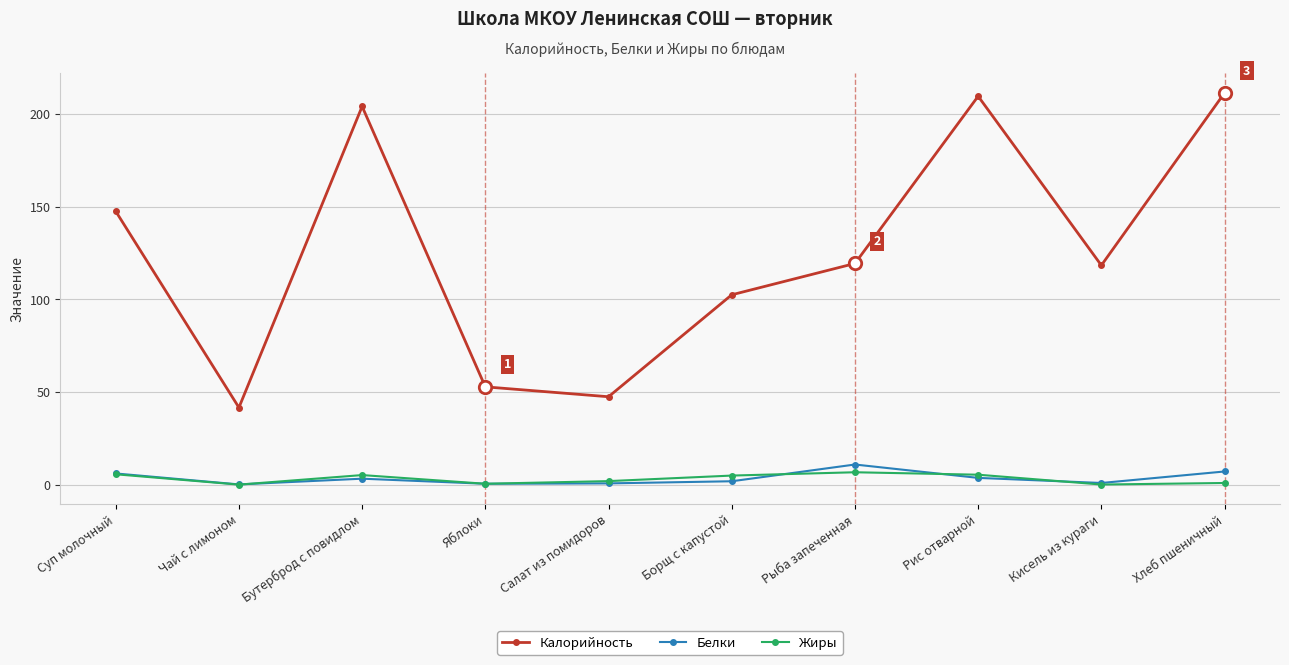

Which series has the largest total across all categories?

Калорийность